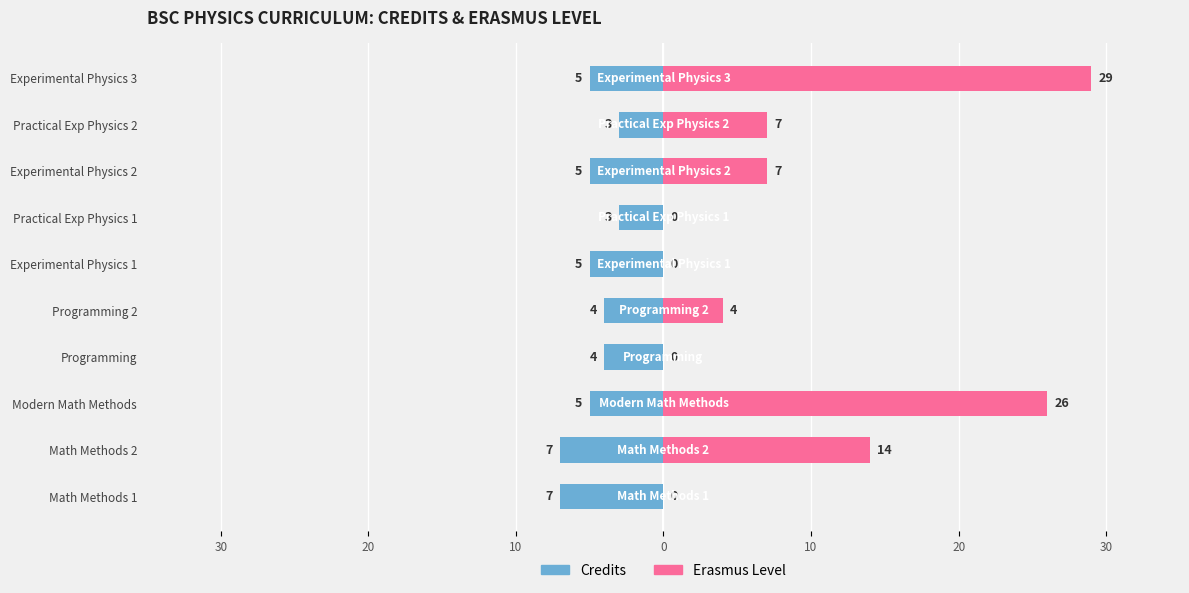

Between Math Methods 1 and Modern Math Methods, which series saw the biggest shift?

Erasmus Level